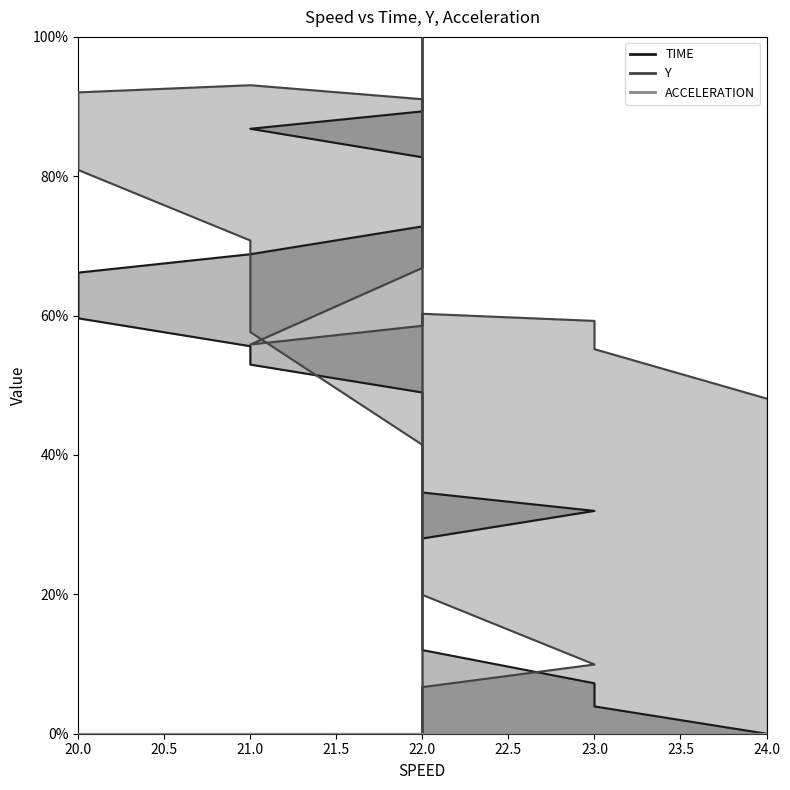

What is the average value of the TIME series?

0.5